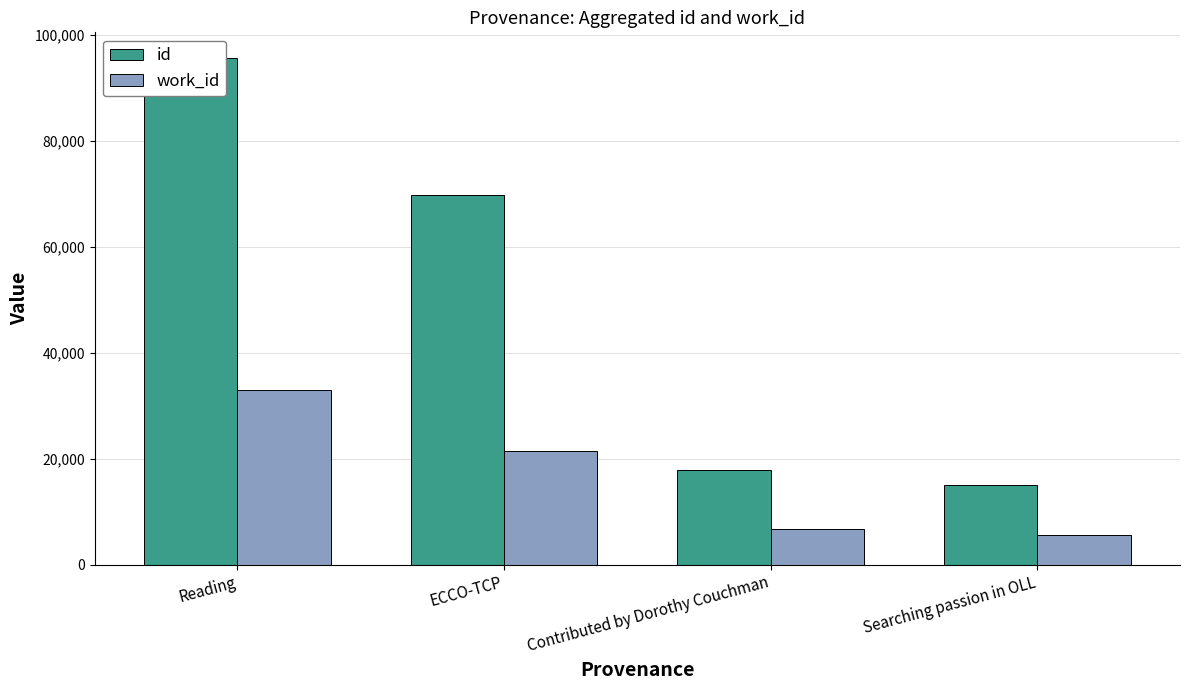

List the labels in order of id value, largest first.

Reading, ECCO-TCP, Contributed by Dorothy Couchman, Searching passion in OLL